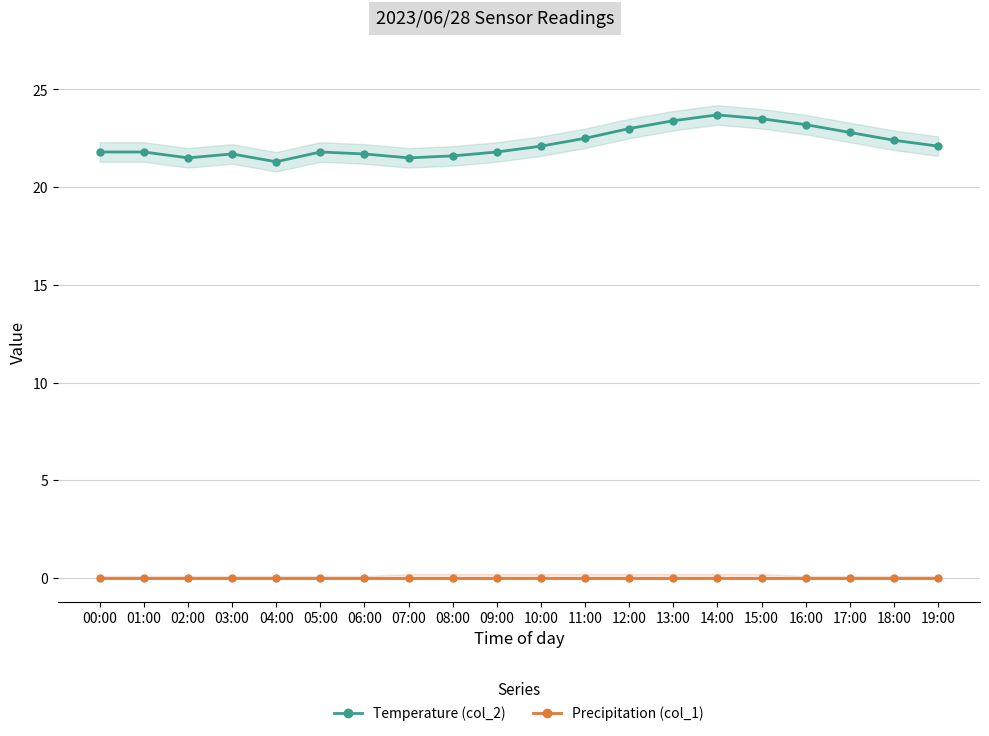

Reading left to right, transcribe all the data shown in this chart.

Temperature (col_2): 00:00=21.8	01:00=21.8	02:00=21.5	03:00=21.7	04:00=21.3	05:00=21.8	06:00=21.7	07:00=21.5	08:00=21.6	09:00=21.8	10:00=22.1	11:00=22.5	12:00=23.0	13:00=23.4	14:00=23.7	15:00=23.5	16:00=23.2	17:00=22.8	18:00=22.4	19:00=22.1
Precipitation (col_1): 00:00=0.0	01:00=0.0	02:00=0.0	03:00=0.0	04:00=0.0	05:00=0.0	06:00=0.0	07:00=0.0	08:00=0.0	09:00=0.0	10:00=0.0	11:00=0.0	12:00=0.0	13:00=0.0	14:00=0.0	15:00=0.0	16:00=0.0	17:00=0.0	18:00=0.0	19:00=0.0